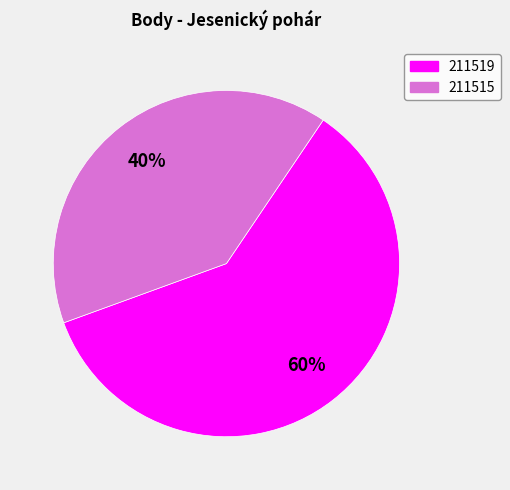

True or false: 211519 accounts for 60% of the total.

True